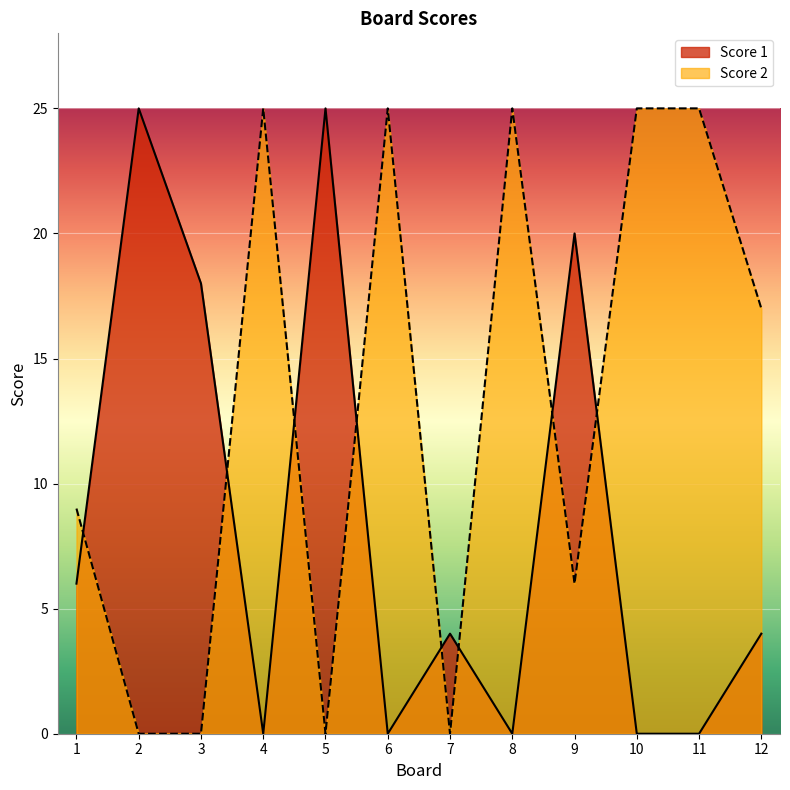

What are all the series names shown in the legend?

Score 1, Score 2